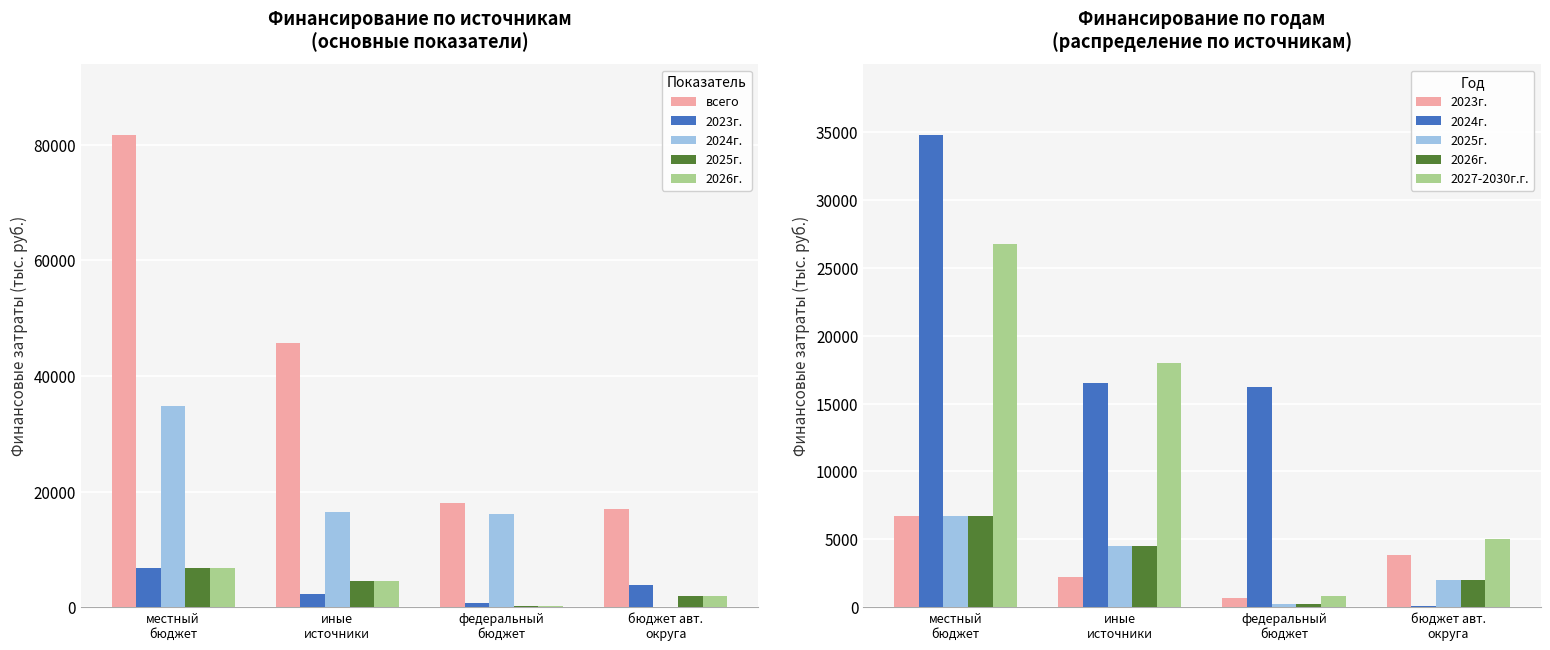

What position from the left is иные
источники?

2